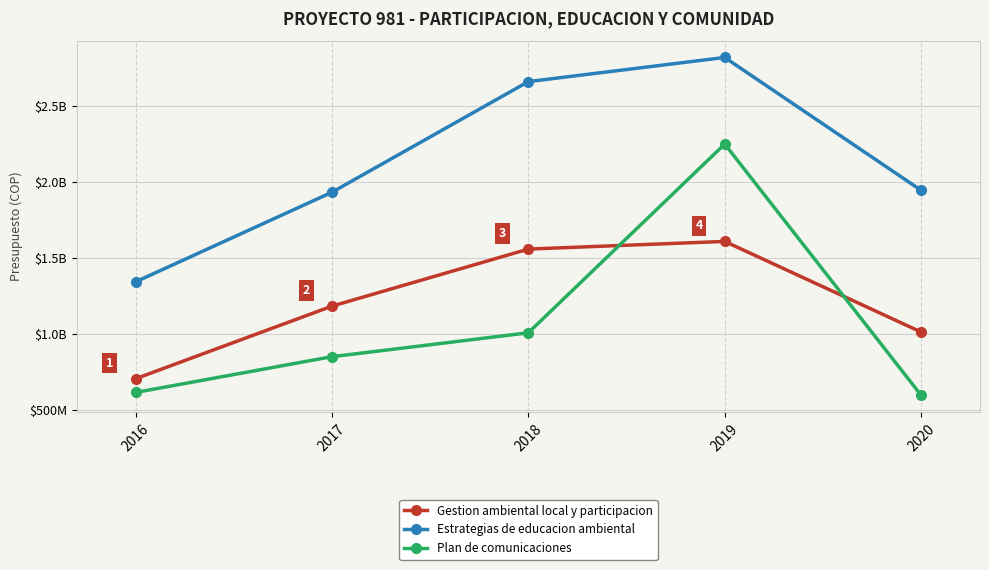

True or false: Estrategias de educacion ambiental has a value of 2807877386 at 2020.

False